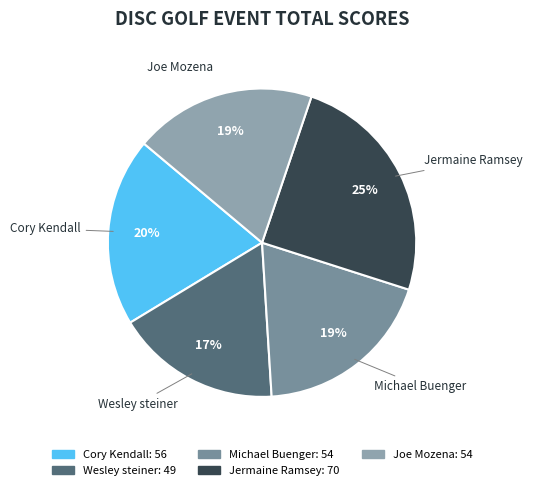

To the nearest percent, what is the combined percentage of Joe Mozena and Cory Kendall?

39%